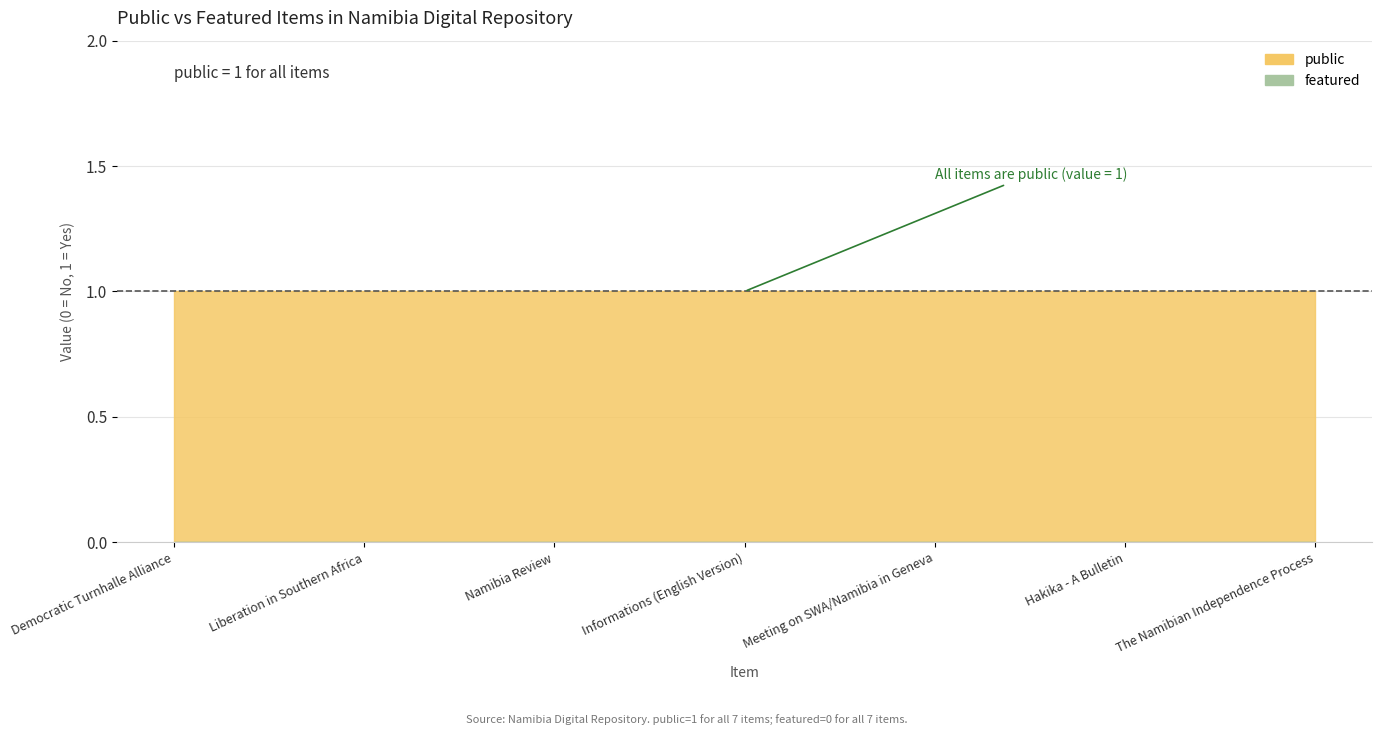

How many data points does each series have?

7